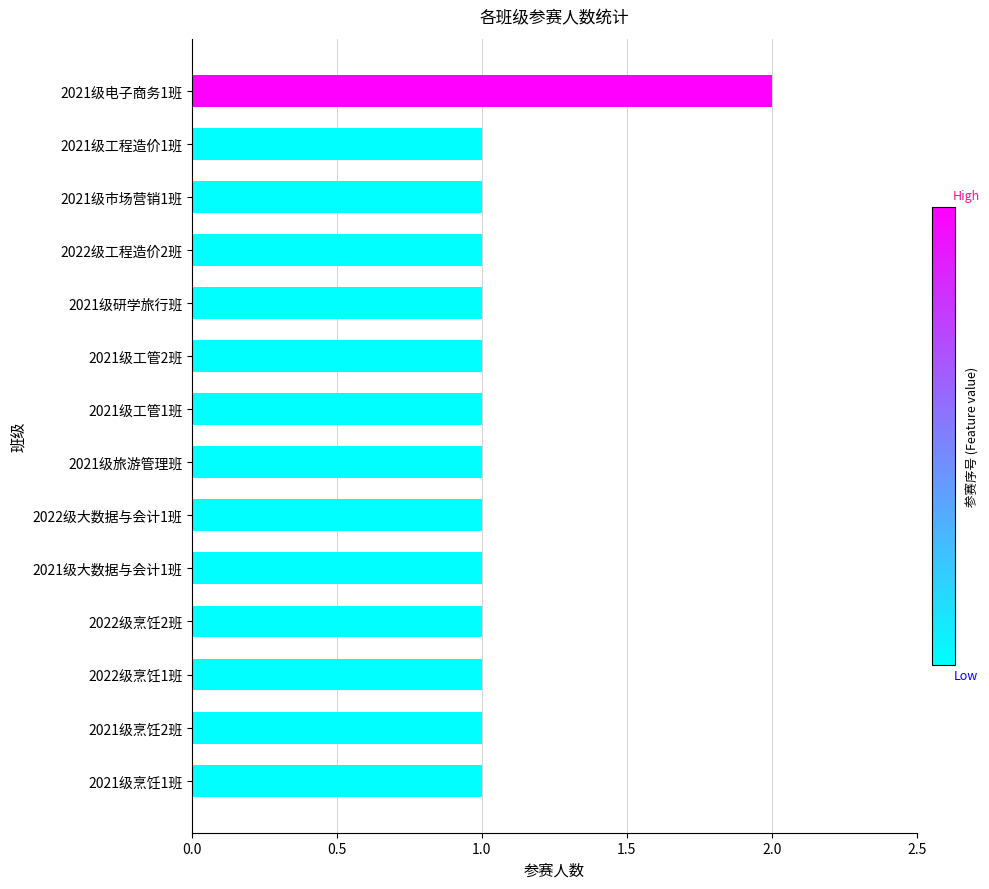

What is the maximum value shown in the chart?

2